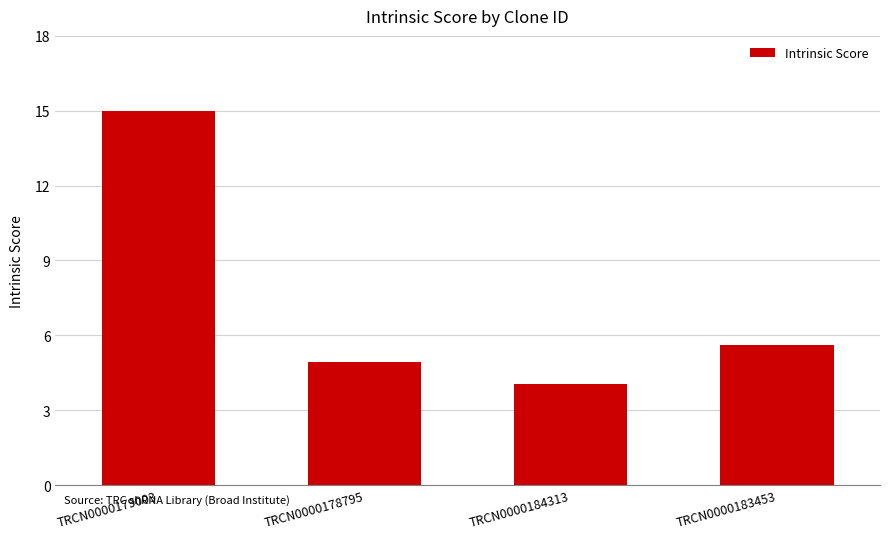

How many series are shown in this chart?

1